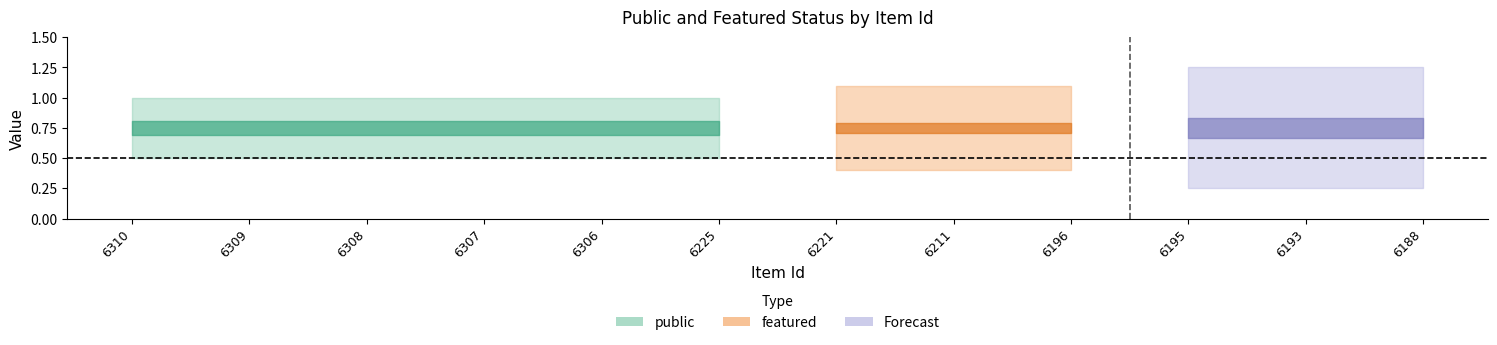

True or false: featured has a value of 0 at 6310.

True